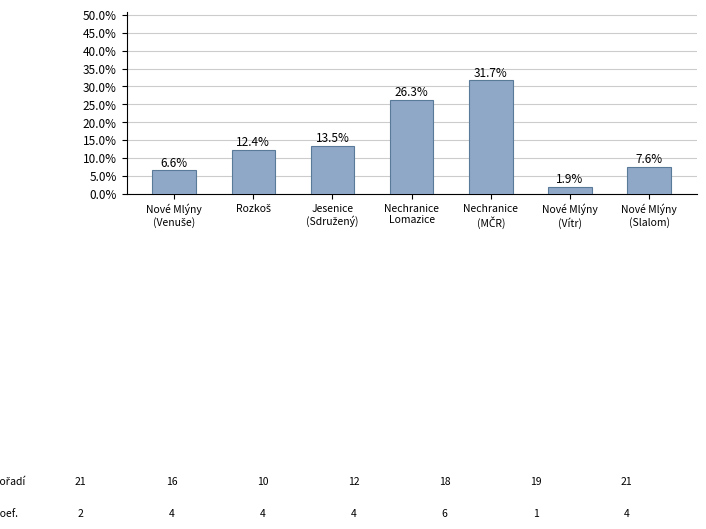

What is the difference between the maximum and minimum values?

29.8